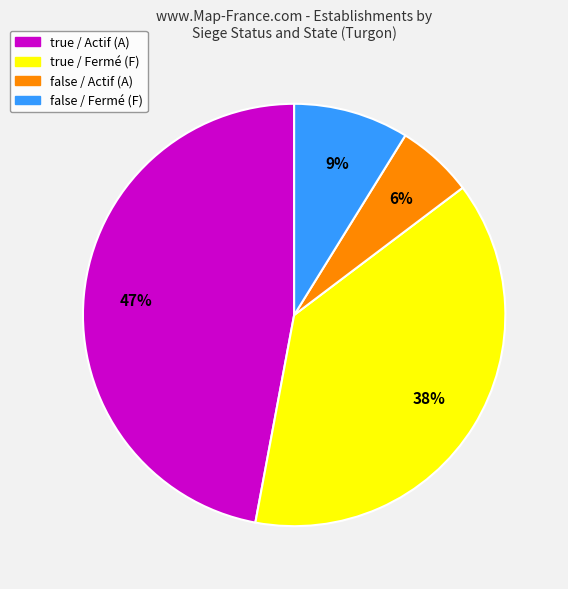

To the nearest percent, what portion does true / Actif (A) represent?

47%